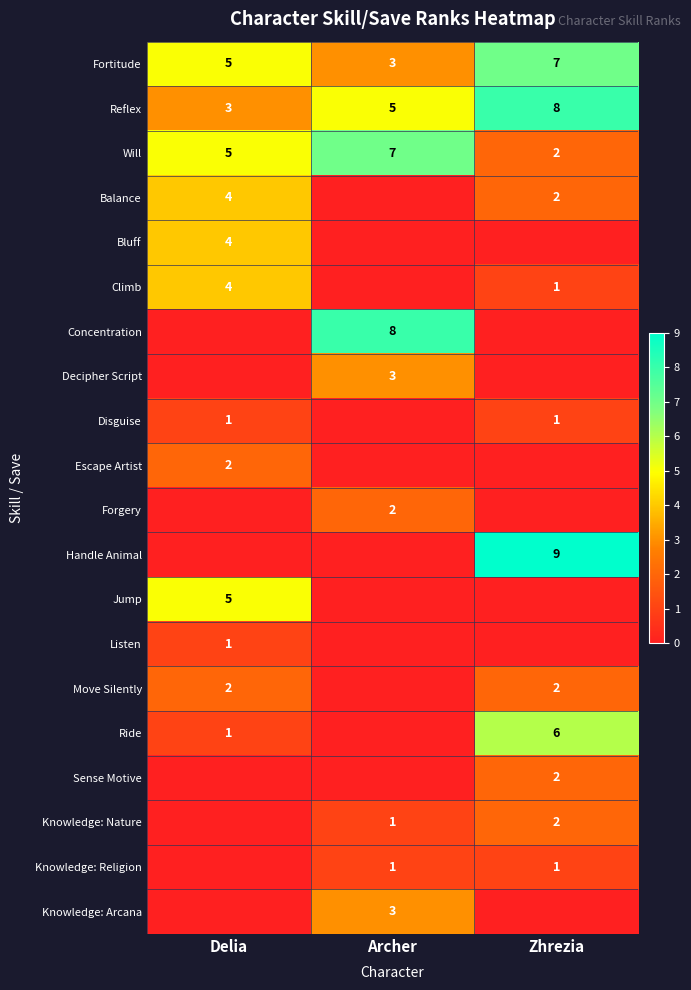

Is the value of Jump at Delia greater than the value of Climb at Zhrezia?

Yes